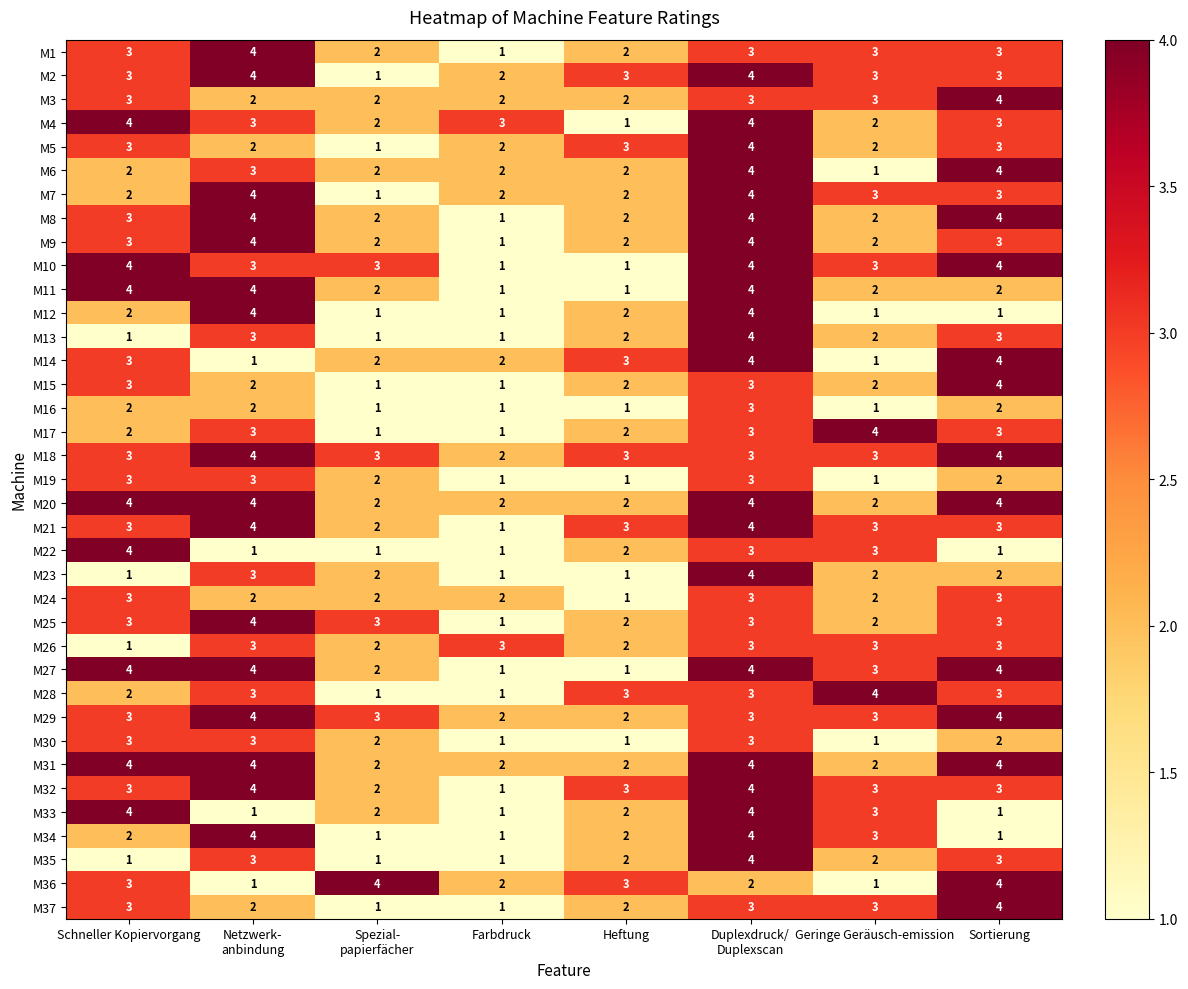

The M25 series shows 1 at Sortierung. True or false?

False